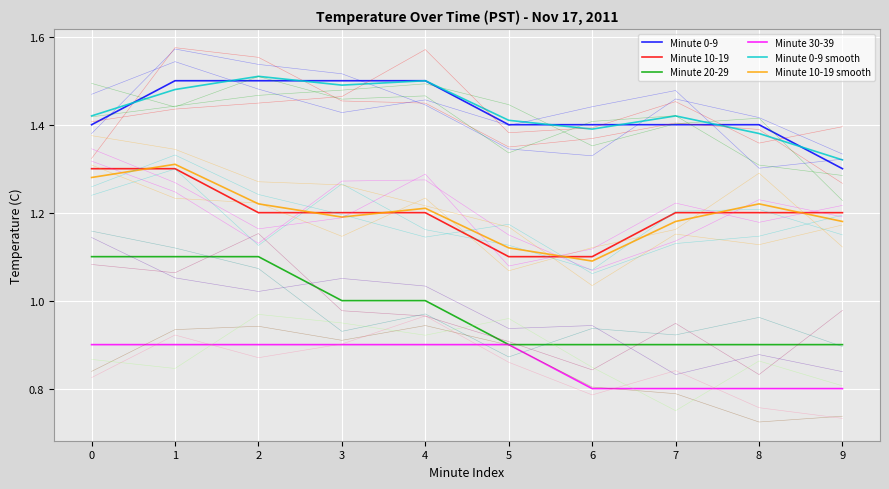

Is it true that Minute 10-19 equals 2.1 at 0?

False